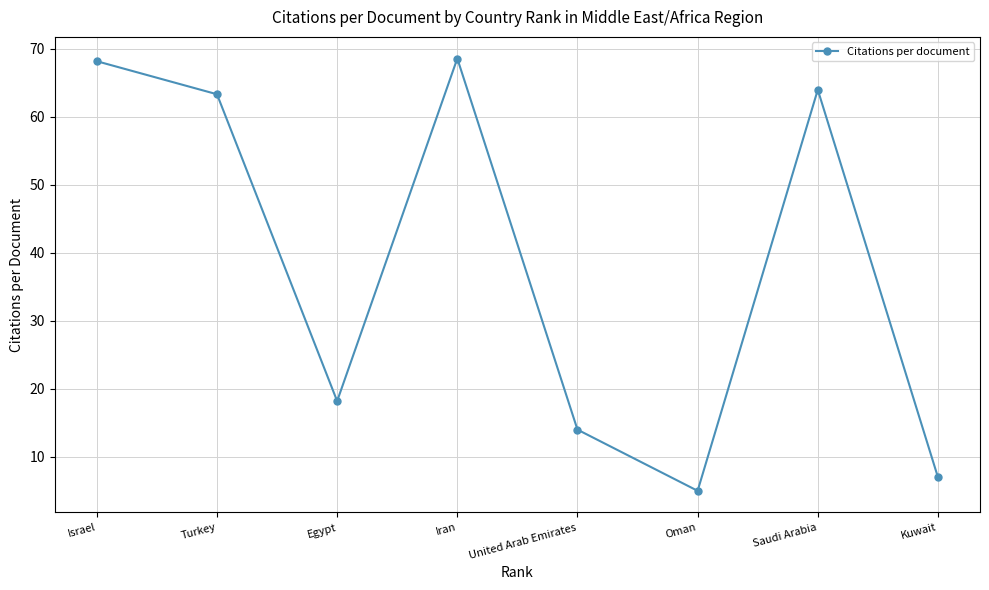

The chart shows a value of 7.0 at Kuwait. True or false?

True